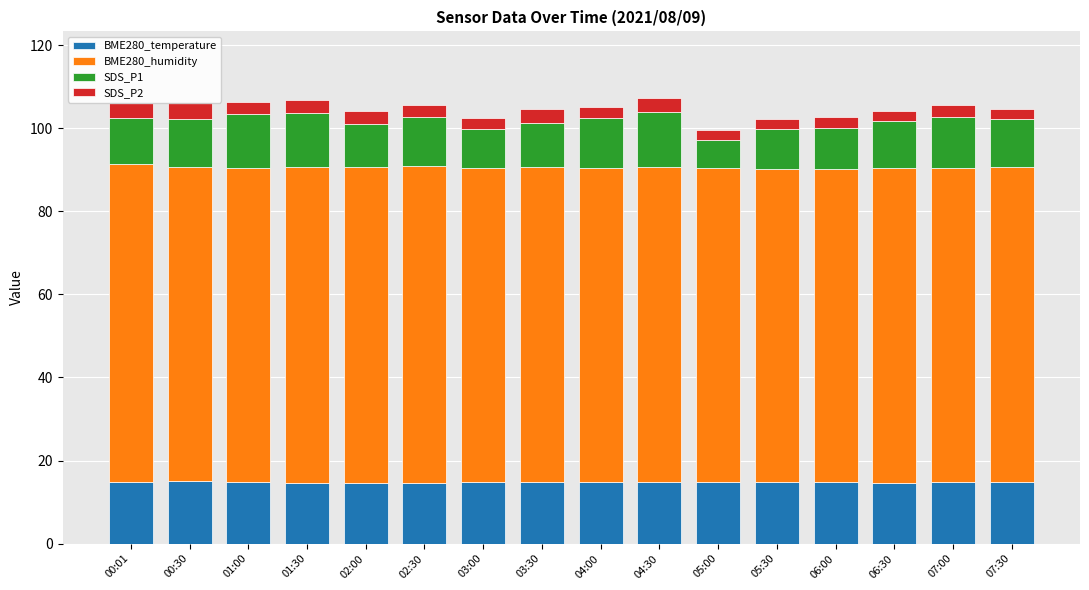

Which series has the widest spread of values?

SDS_P1